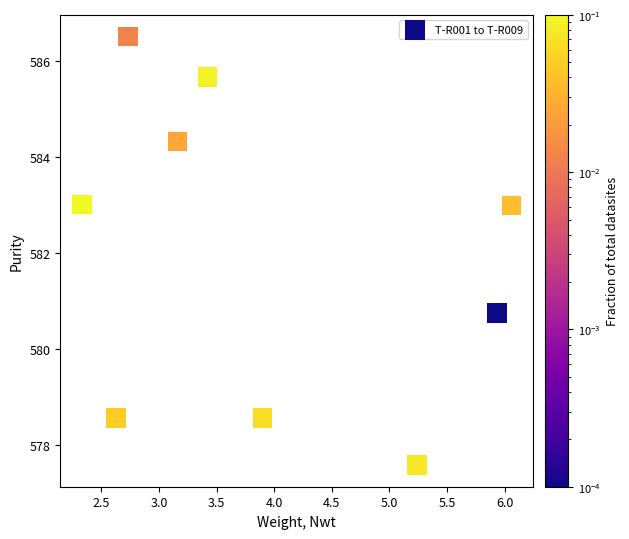

What is the average Y value?

582.0